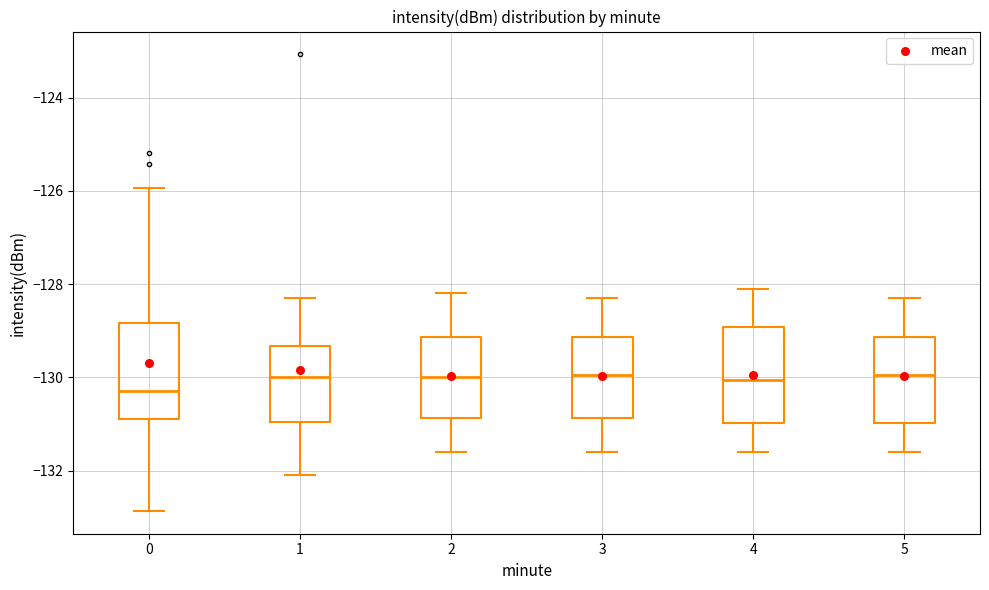

Reading left to right, transcribe this box plot: for each box, give where its median line is, the range the box spans, and where its two whiskers end, as read against the y-axis. The values are not printed on the chart, so give them approximately, as read against the axis.

0: median -130.2, box -130.8 to -128.8, whiskers -132.8 to -126.0
1: median -130.0, box -131.0 to -129.4, whiskers -132.2 to -128.2
2: median -130.0, box -130.8 to -129.2, whiskers -131.6 to -128.2
3: median -130.0, box -130.8 to -129.2, whiskers -131.6 to -128.2
4: median -130.0, box -131.0 to -129.0, whiskers -131.6 to -128.0
5: median -130.0, box -131.0 to -129.2, whiskers -131.6 to -128.2